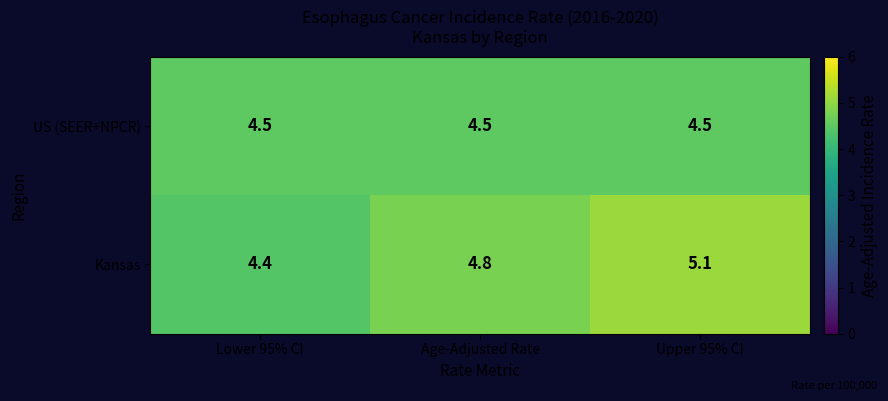

What is the difference between the maximum and minimum values in the Kansas series?

0.7